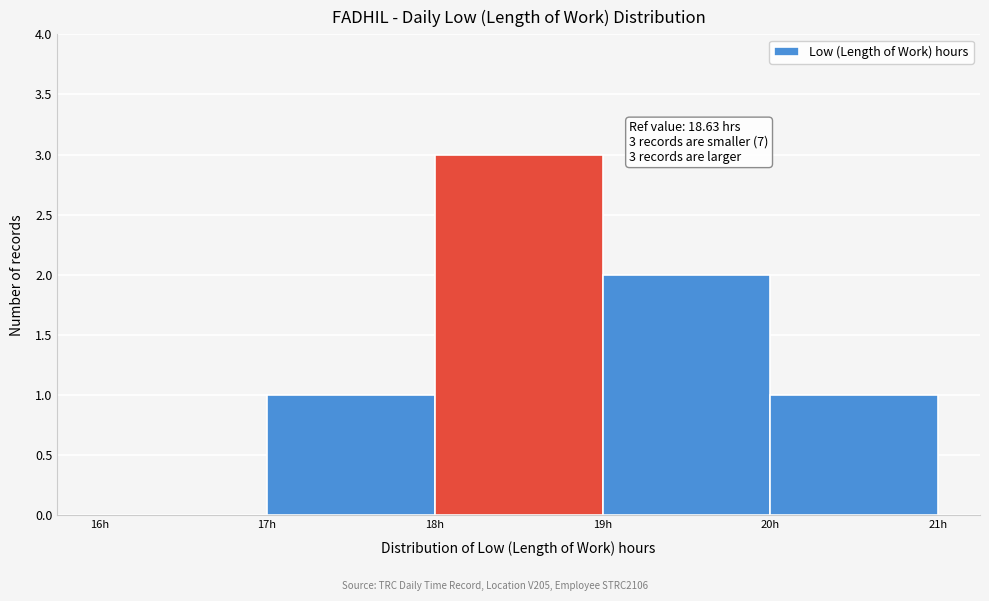

Over which range of the x-axis is the bar tallest?

18 to 19